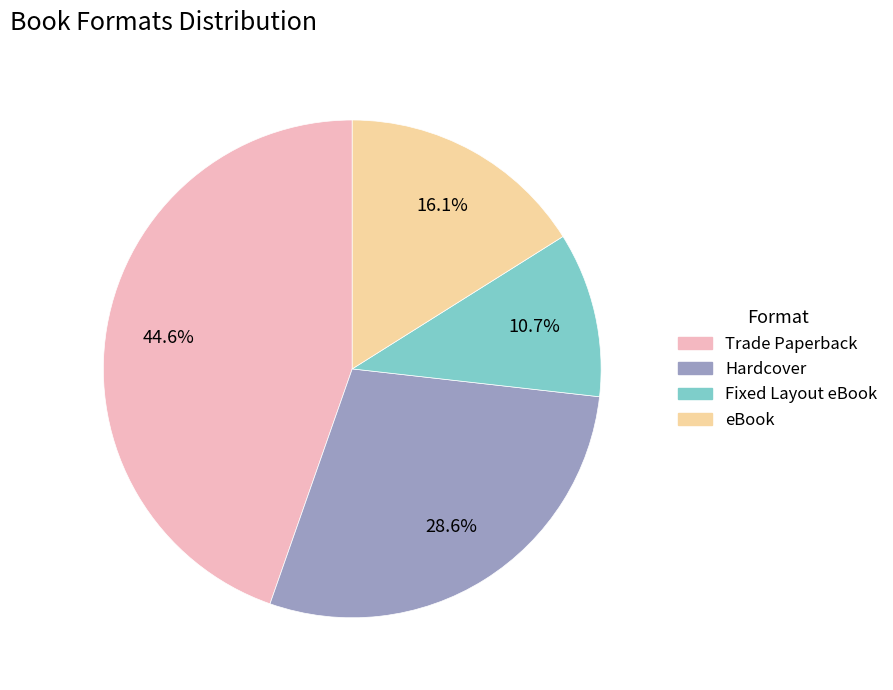

True or false: Fixed Layout eBook accounts for 1% of the total.

False